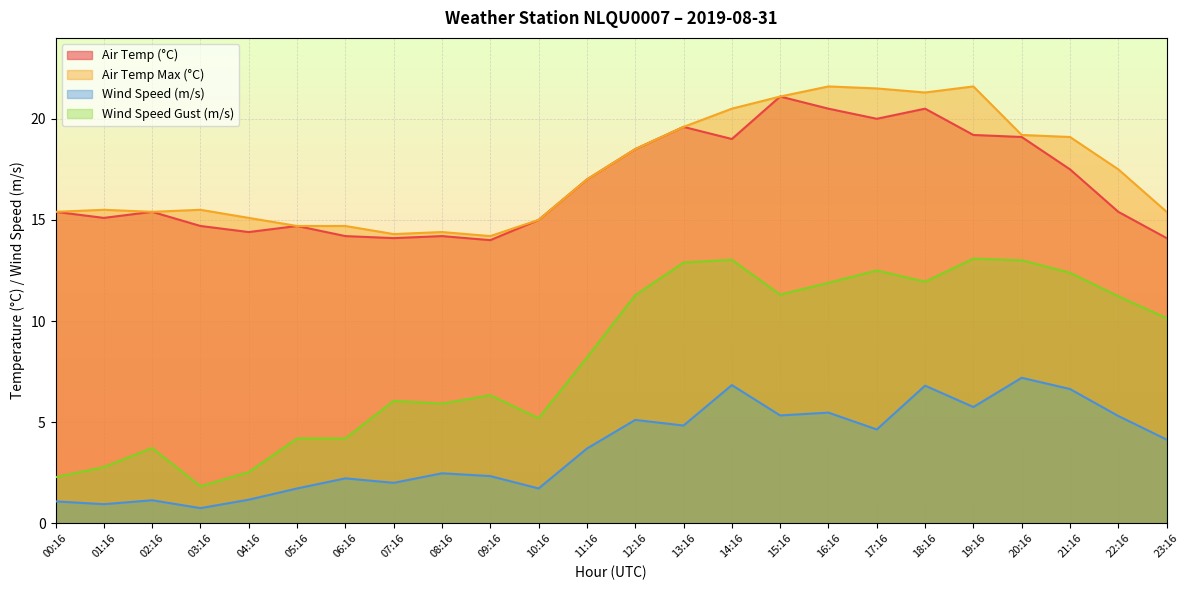

How many lines are shown in the chart?

4